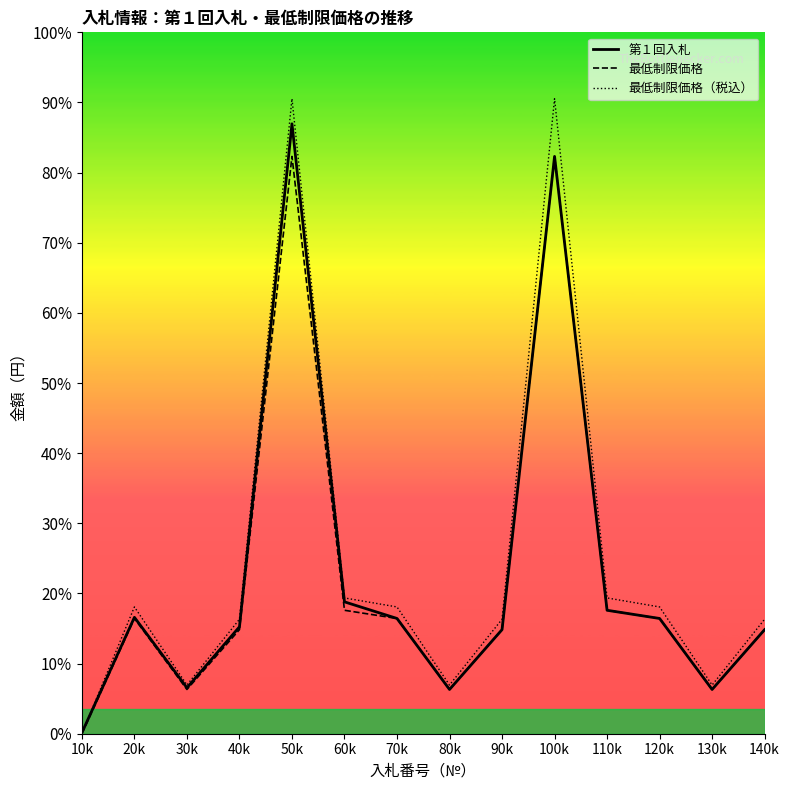

The 最低制限価格 series shows 4903200 at 100k. True or false?

True